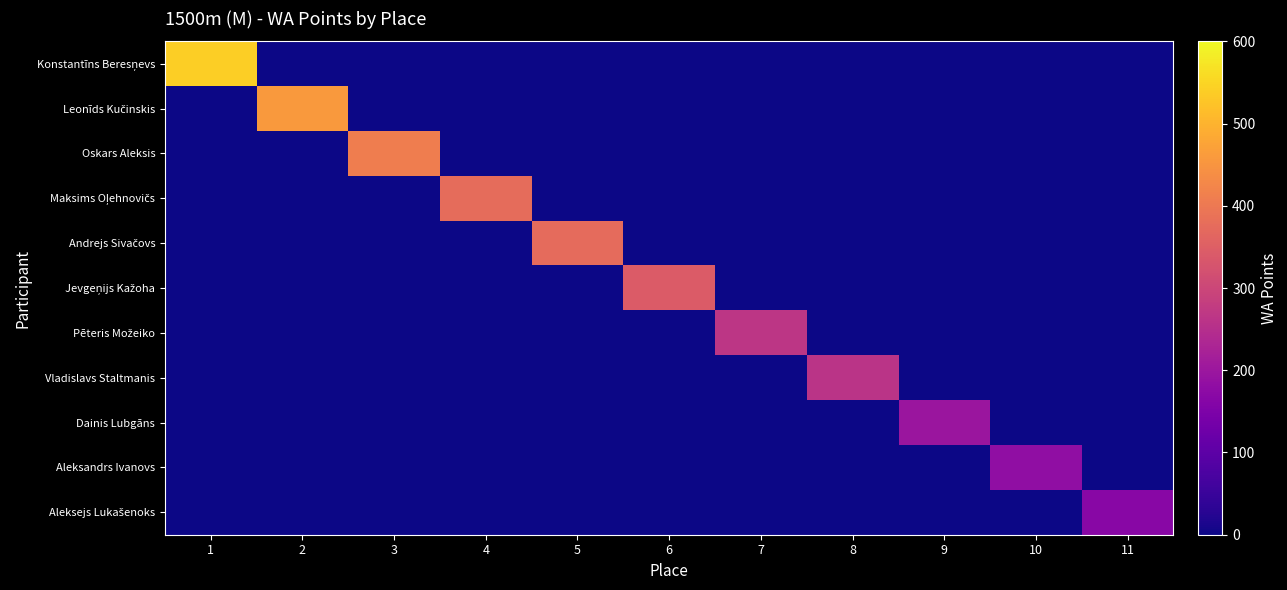

Which category has the lowest value across all series?

2